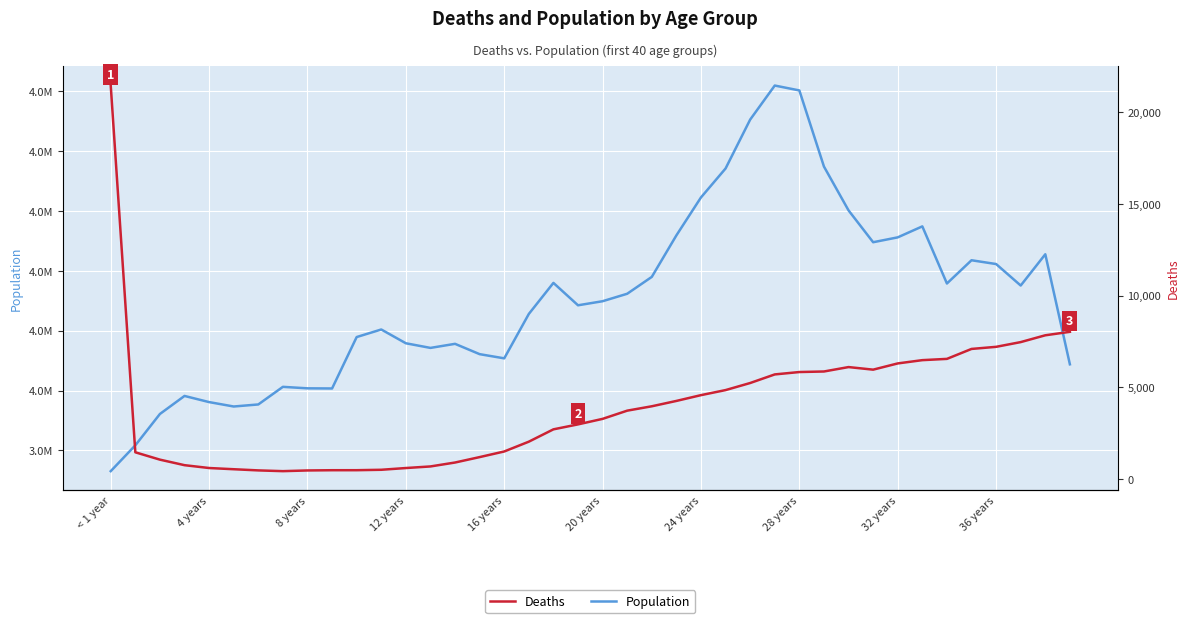

True or false: Deaths and Population cross at least once.

False